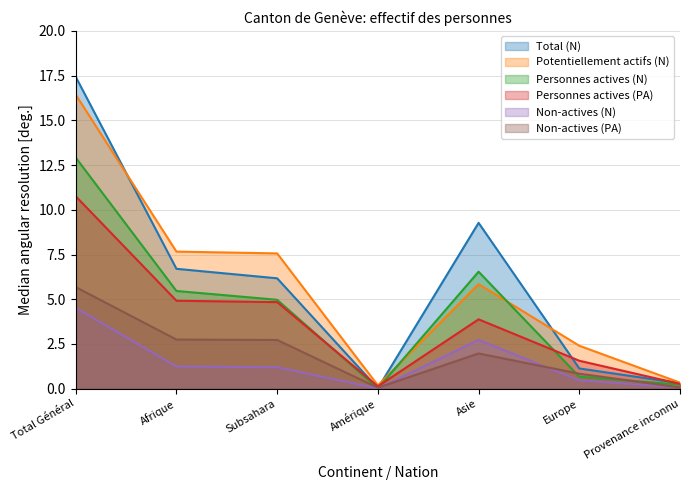

What is the difference between the maximum and second lowest values in the Non-actives (PA) series?

5.6